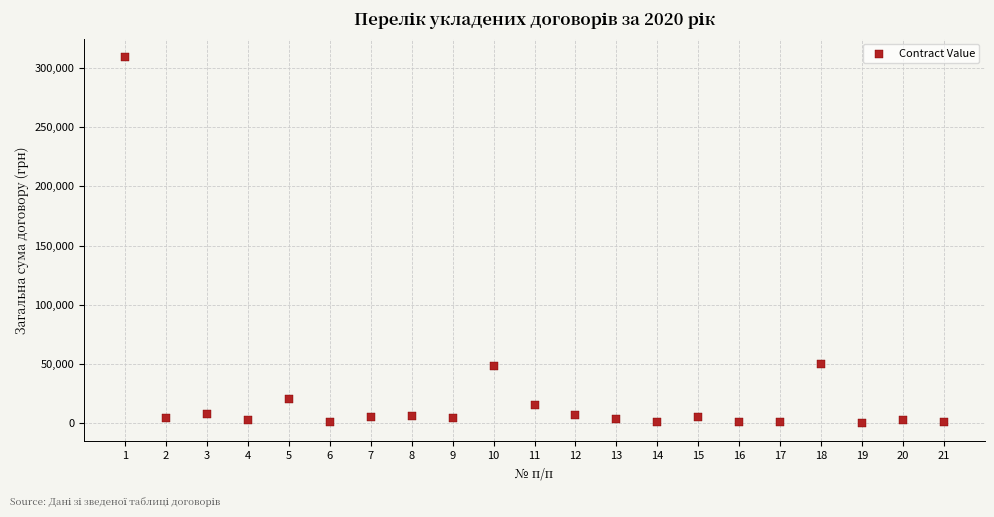

What is the range of Y values (max minus min)?

309148.0